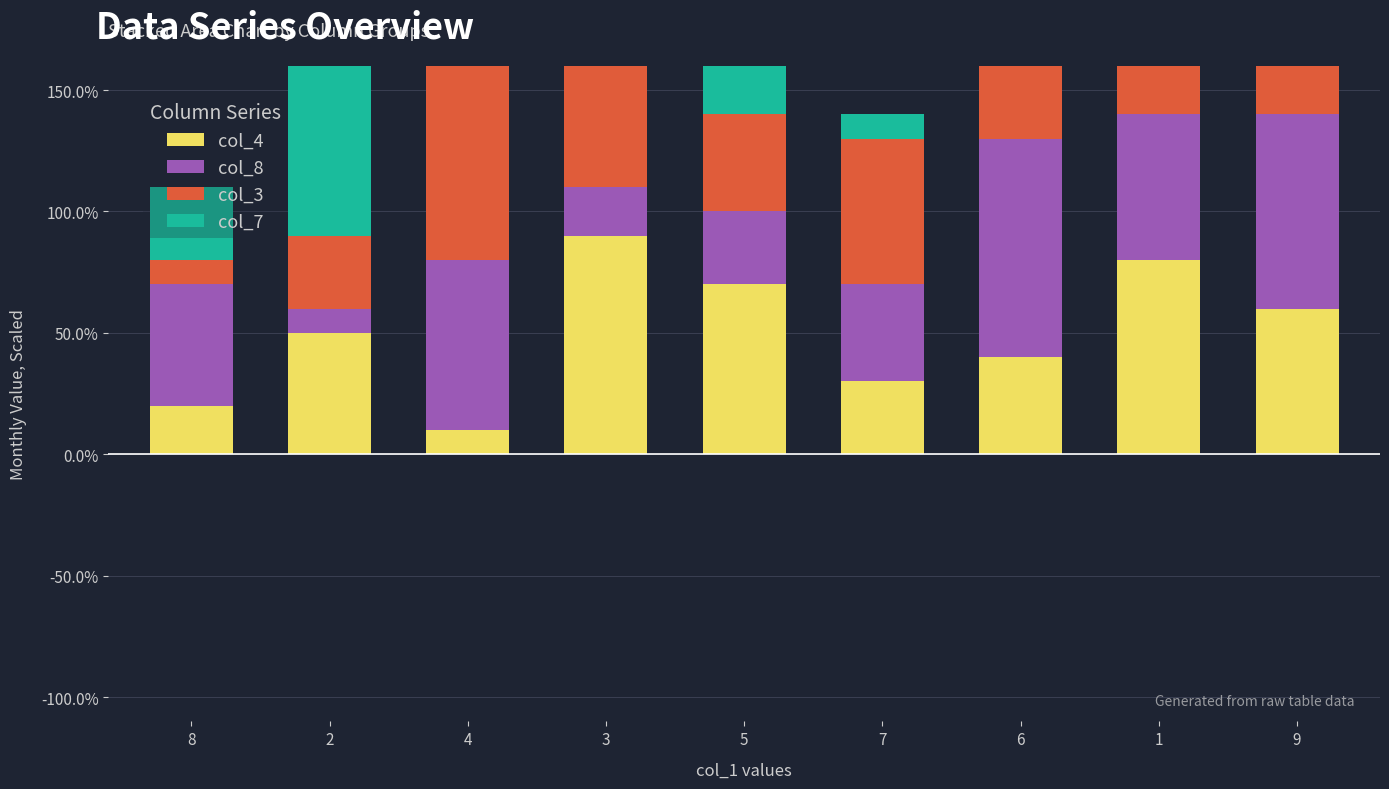

What is the average value of the col_7 series?

0.5